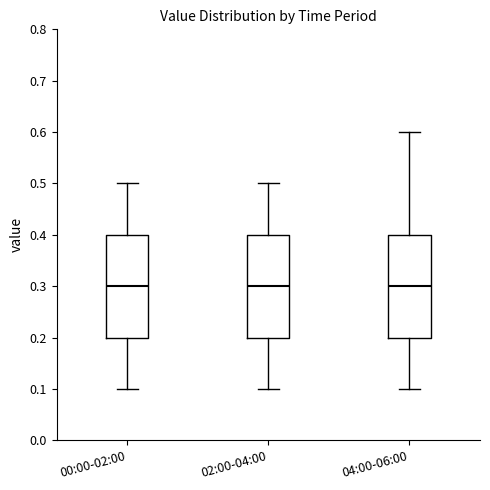

Where does the upper whisker of the box for 02:00-04:00 end on the y-axis? The values are not printed on the chart, so give them approximately, as read against the axis.

0.5